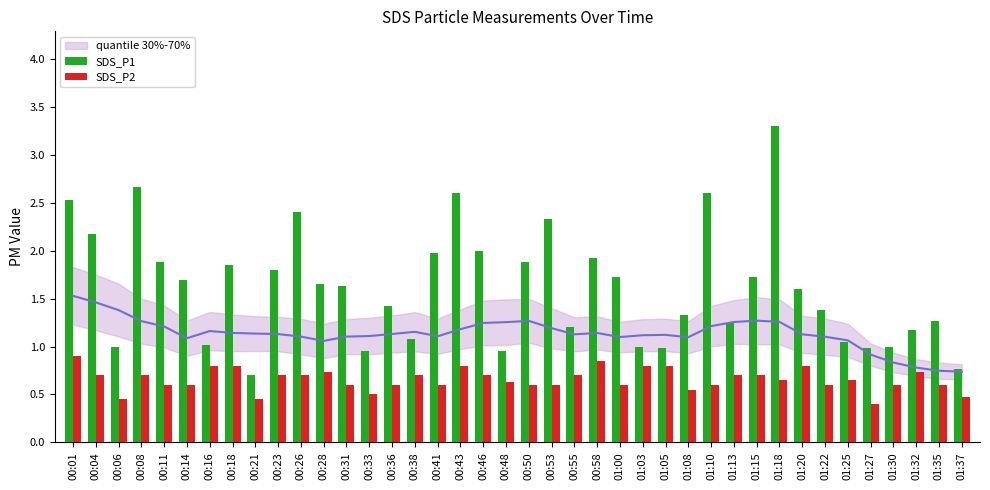

What is the lowest value of the SDS_P1 series?

0.7